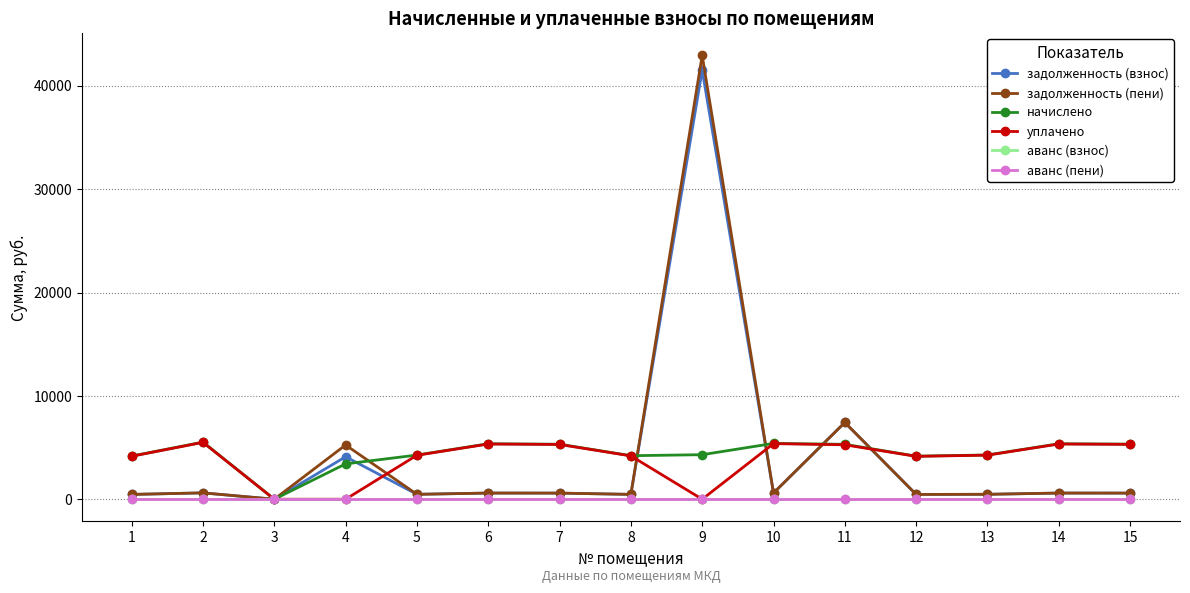

What is the spread (max minus min) of values at 8?

4210.6